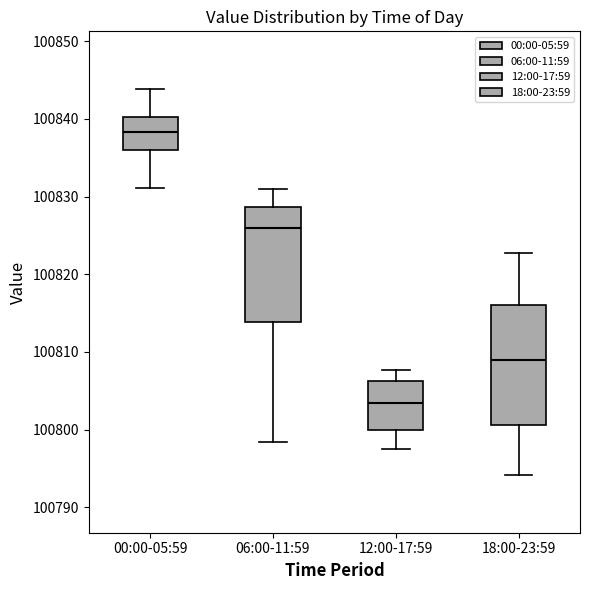

Reading left to right, read every box against the y-axis: the position of its median line, the range the box covers, and the ends of its whiskers. The values are not printed on the chart, so give them approximately, as read against the axis.

00:00-05:59: median 100838, box 100836 to 100840, whiskers 100831 to 100844
06:00-11:59: median 100826, box 100814 to 100829, whiskers 100798 to 100831
12:00-17:59: median 100803, box 100800 to 100806, whiskers 100798 to 100808
18:00-23:59: median 100809, box 100801 to 100816, whiskers 100794 to 100823